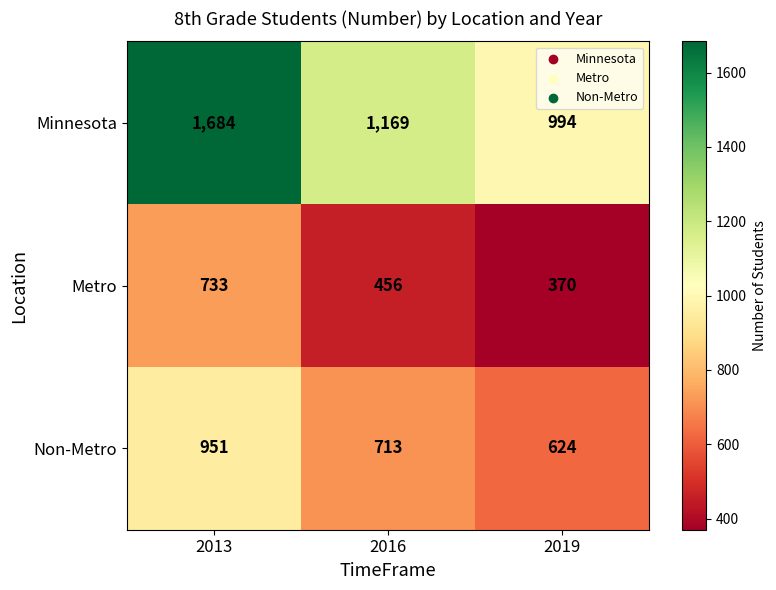

The Non-Metro series shows 951 at 2013. True or false?

True